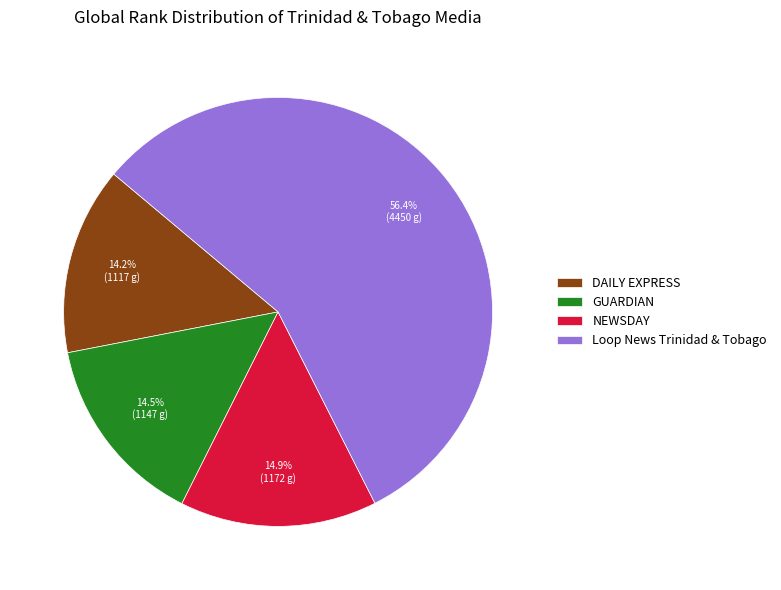

Is Loop News Trinidad & Tobago the majority of the pie?

Yes